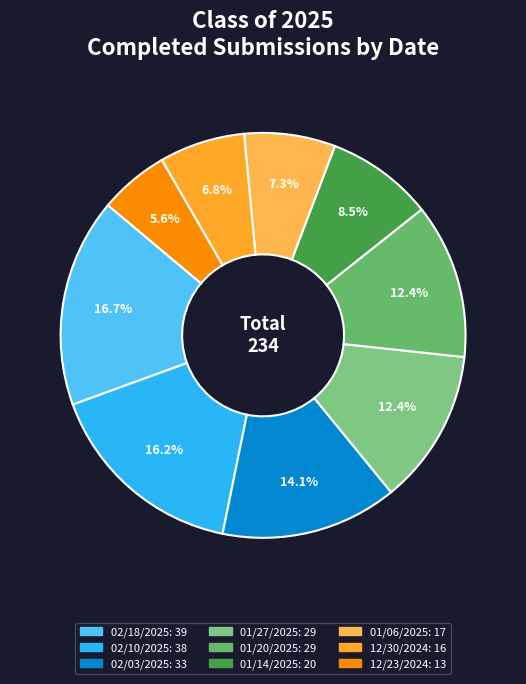

To the nearest percent, what portion does 02/10/2025 represent?

16%